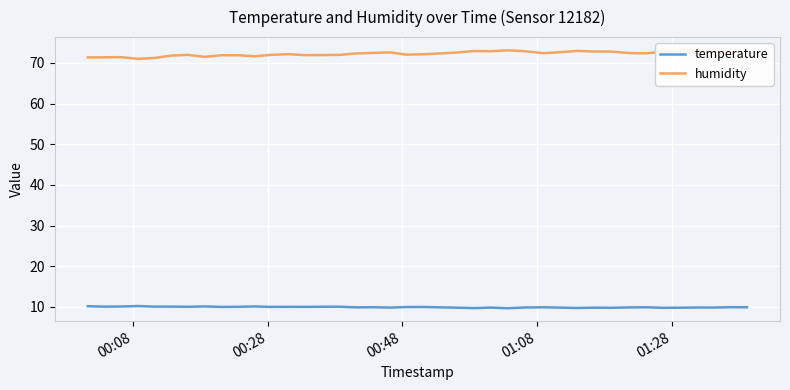

True or false: temperature and humidity intersect in this chart.

False